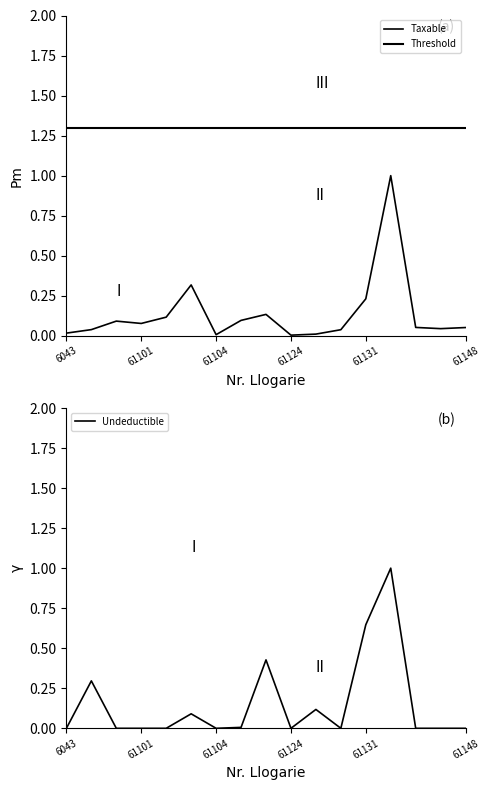

How many times do Taxable and Undeductible cross each other?

7